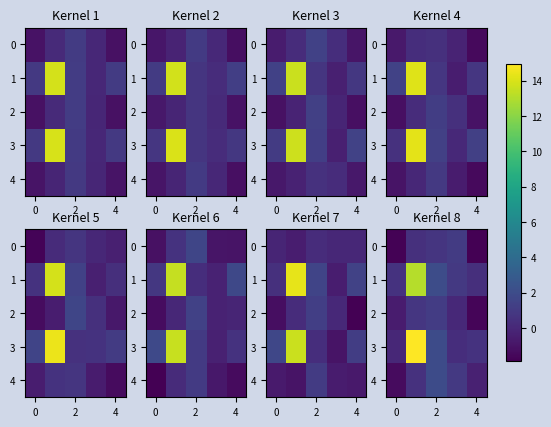

What is the maximum value shown in the chart?

15.0